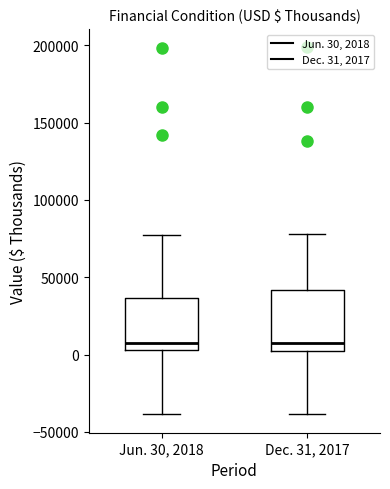

Which box is the tallest, from its lower edge to its upper edge?

Dec. 31, 2017